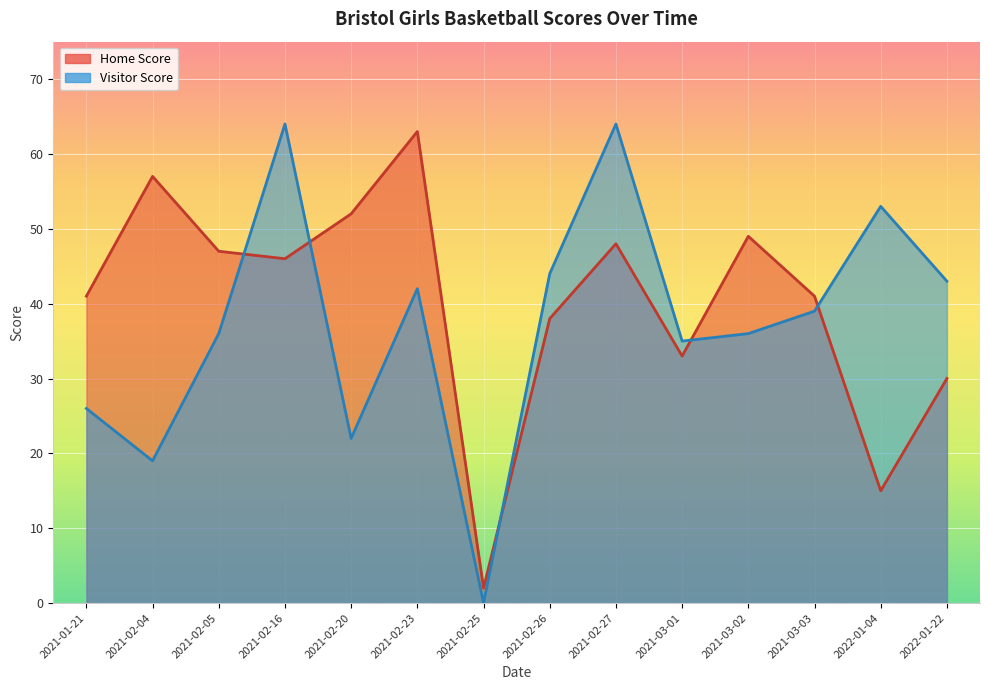

At 2021-02-23, list the series in order from smallest to largest.

Visitor Score, Home Score